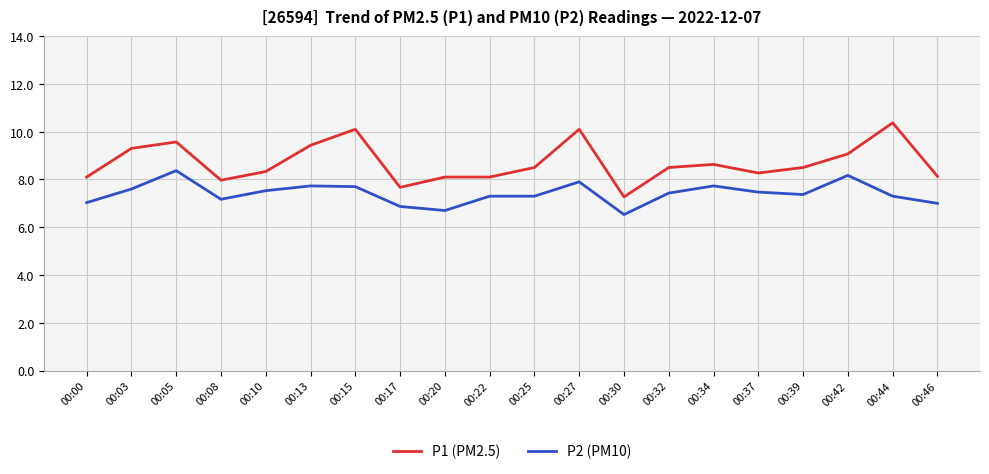

What is the total value across all series at 00:42?

17.2